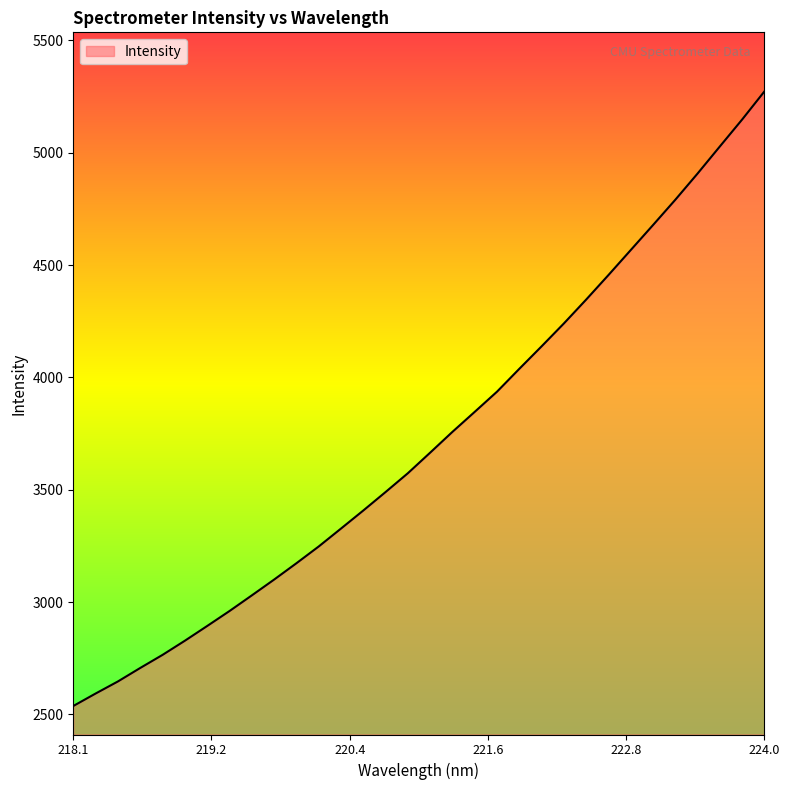

What is the maximum value shown in the chart?

5272.5